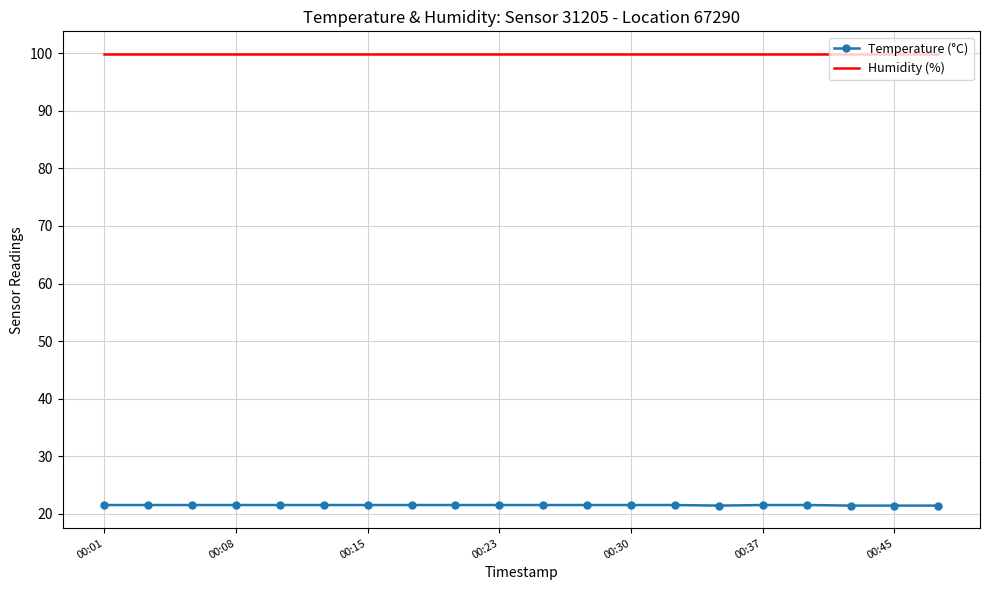

At how many categories does at least one series exceed 25?

20